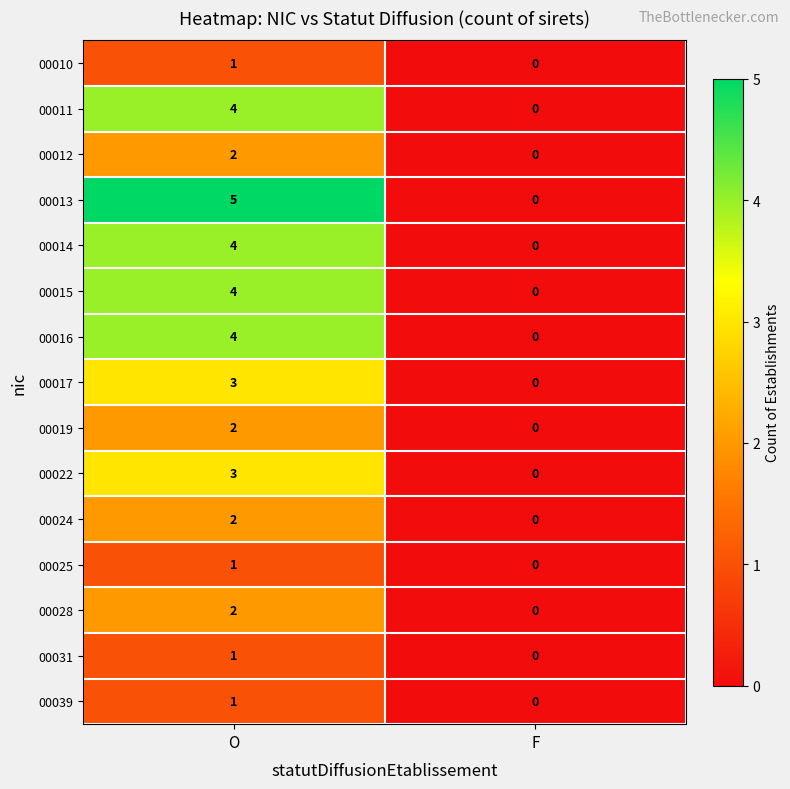

List the labels in order of 00014 value, largest first.

O, F